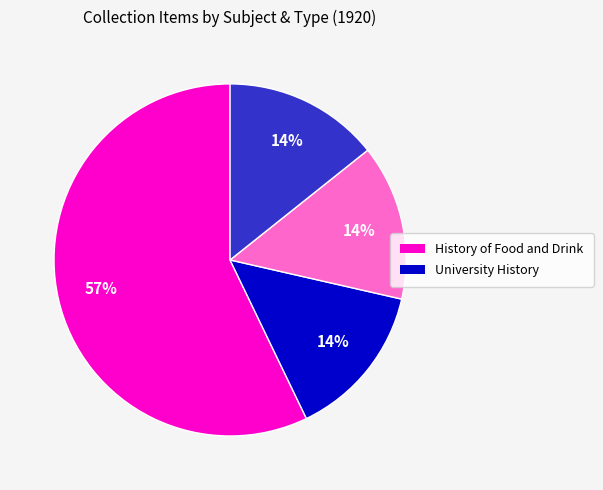

How many slices are in this pie chart?

4